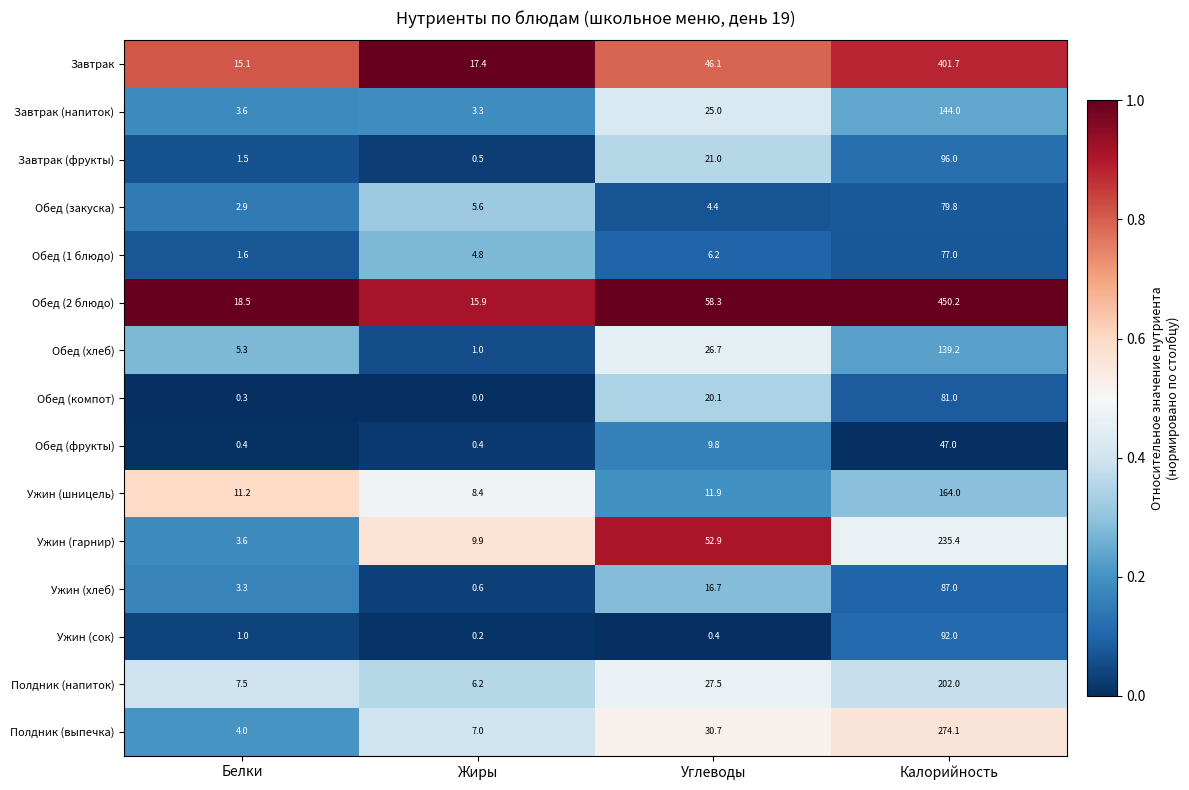

The Завтрак (напиток) series shows 25.0 at Углеводы. True or false?

True